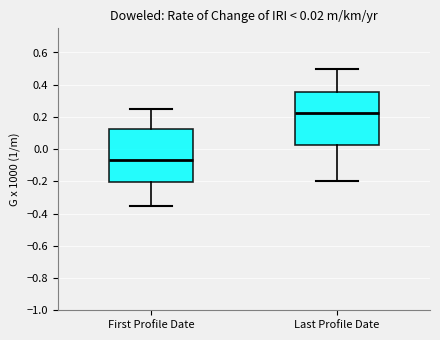

Which box's median line is the lowest?

First Profile Date